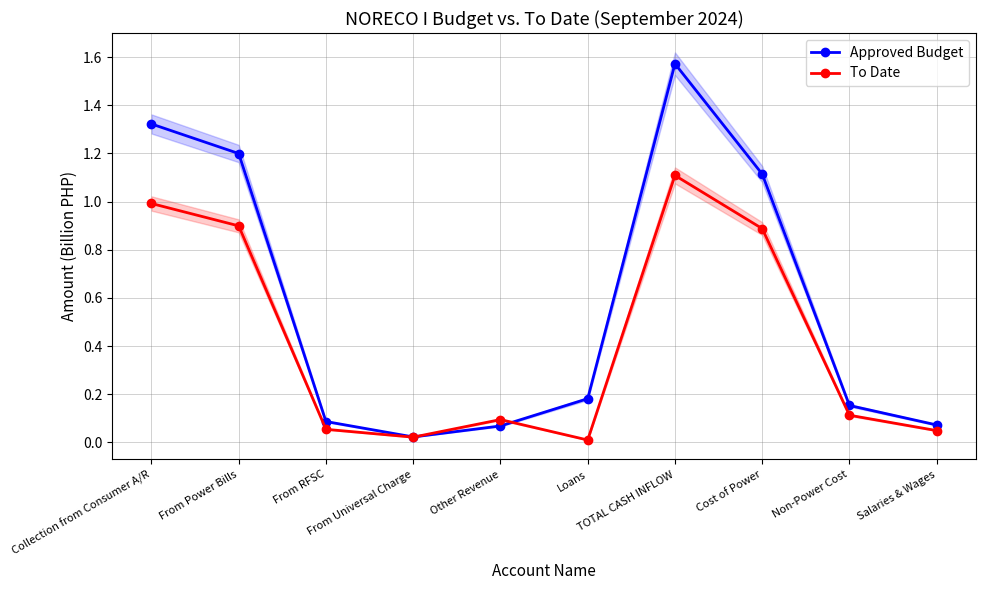

How many times do Approved Budget and To Date cross each other?

2